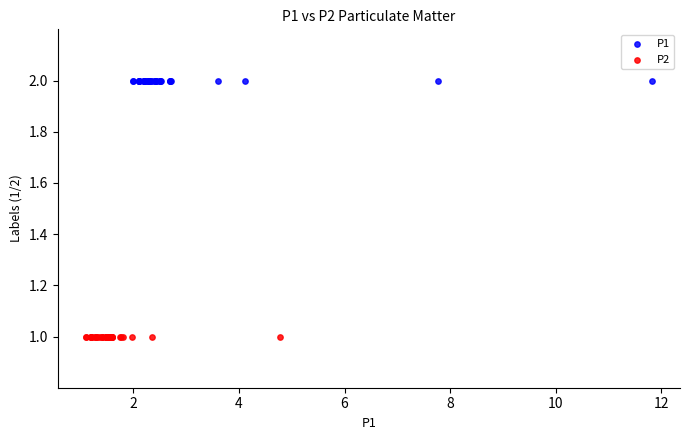

Which series reaches the minimum Y coordinate?

P2